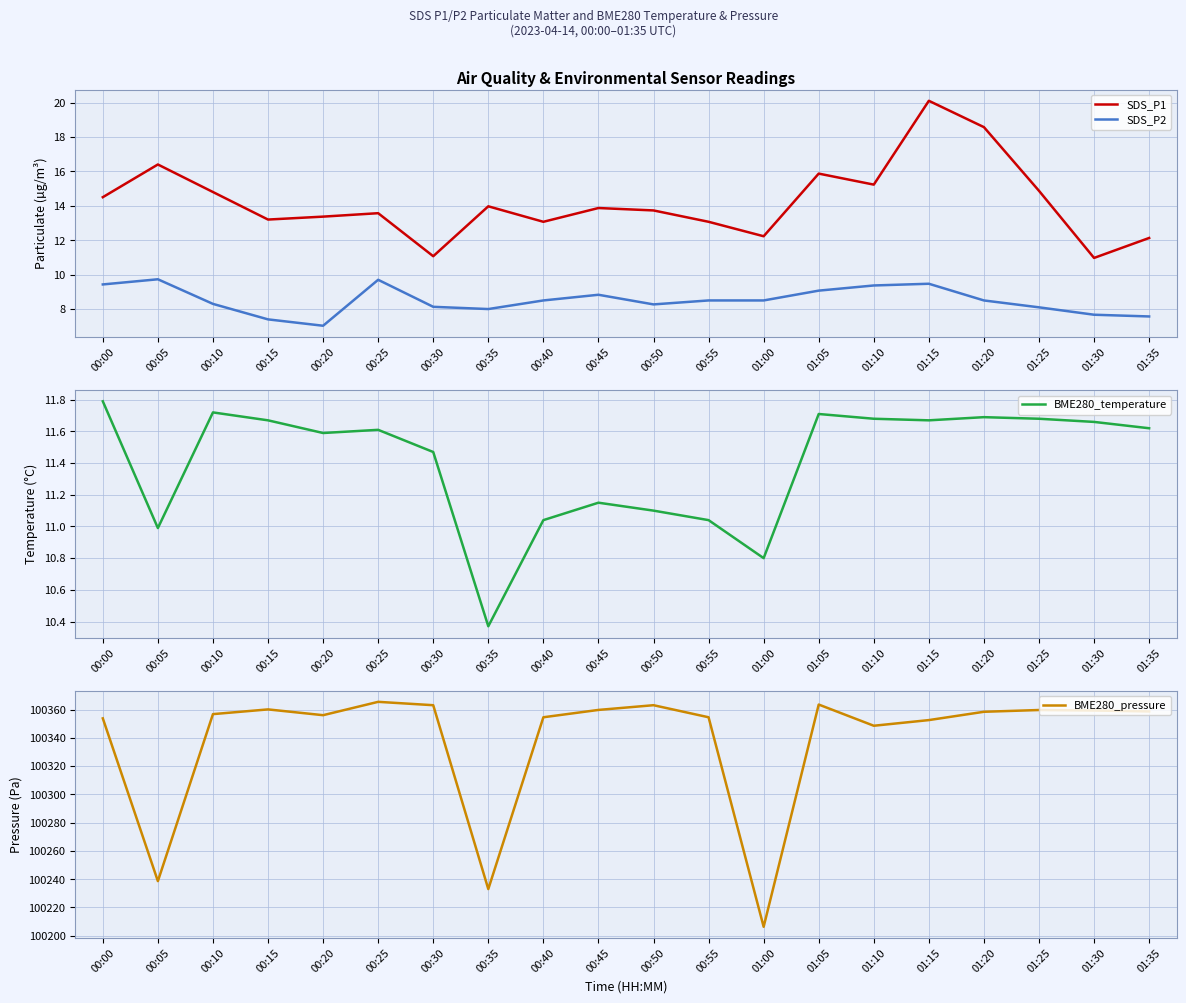

The BME280_pressure series shows 100353.8 at 00:00. True or false?

True